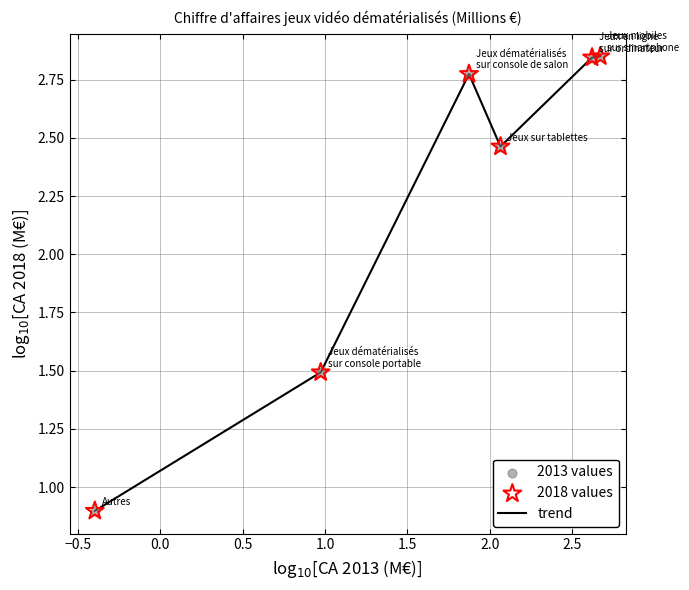

True or false: there are more than 2 points higher than both neighbors.

False